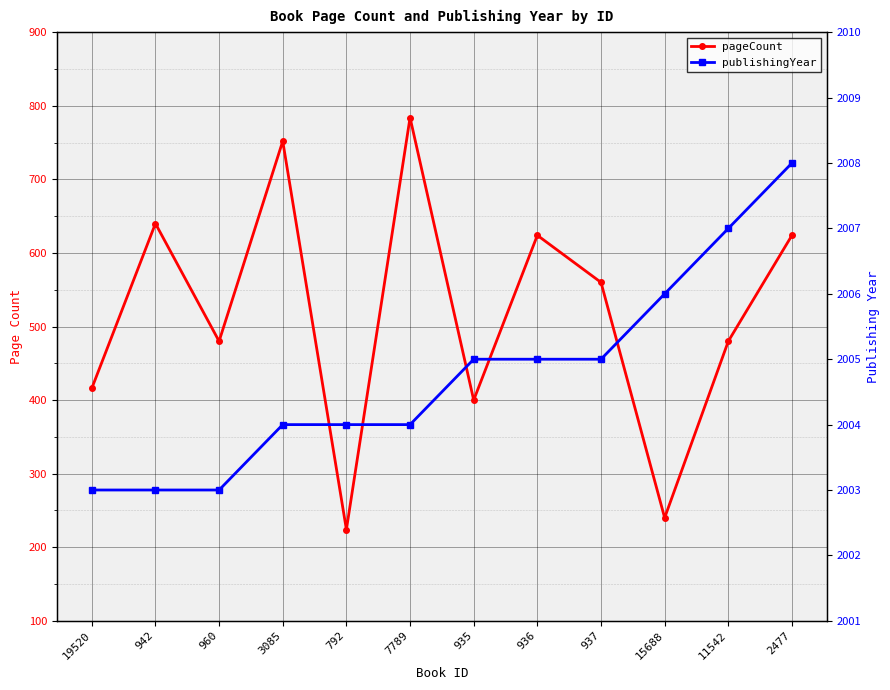

At which label does pageCount first exceed 560?

942